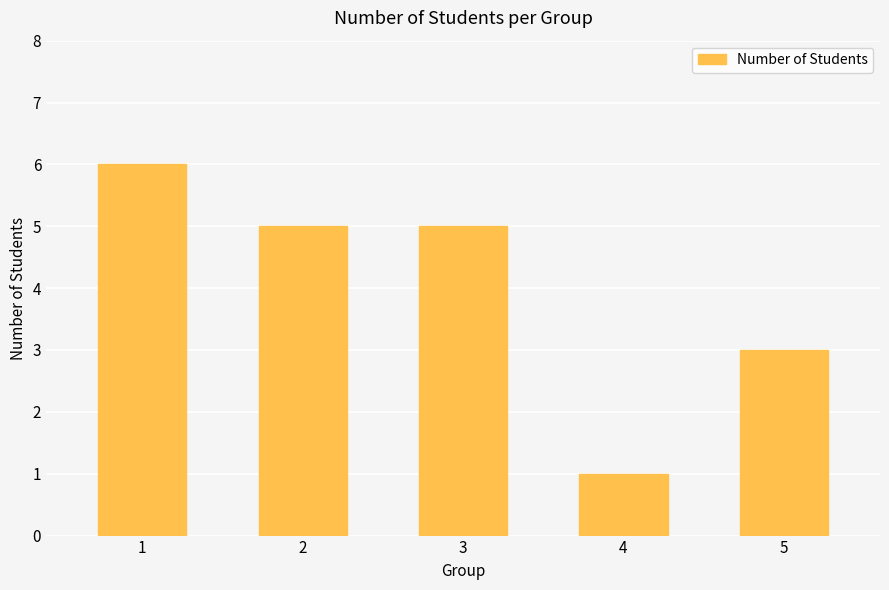

What is the sum of all values?

20